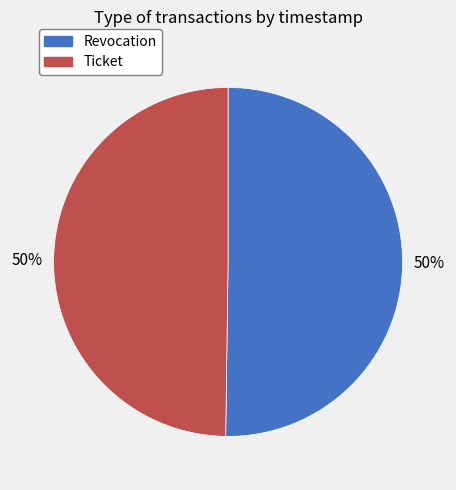

To the nearest percent, what percentage of the pie is Revocation?

50%